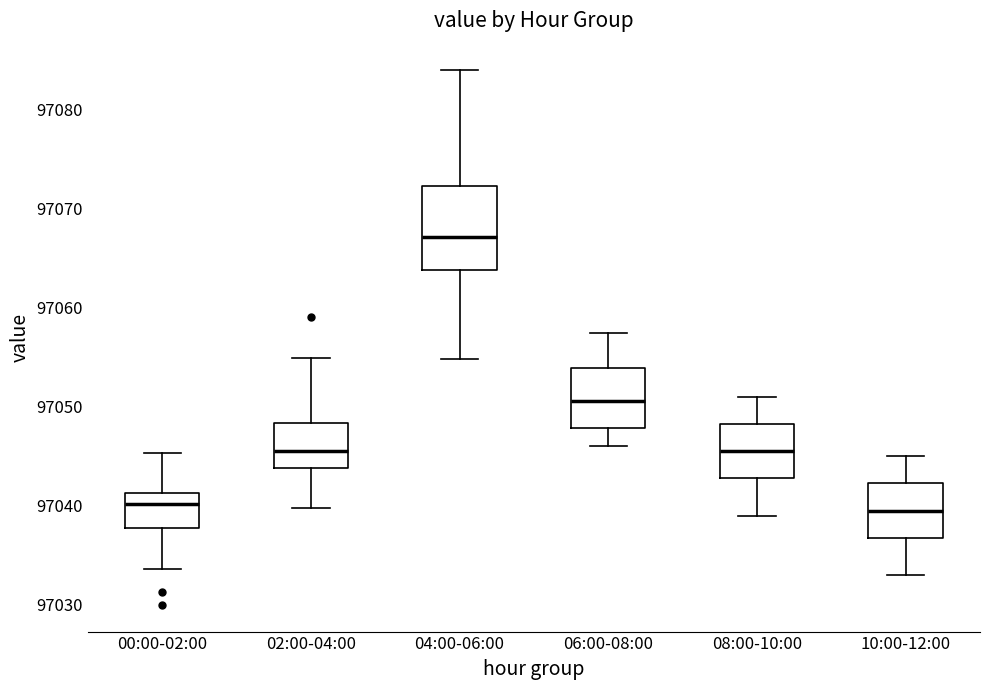

Reading left to right, read every box against the y-axis: the position of its median line, the range the box covers, and the ends of its whiskers. The values are not printed on the chart, so give them approximately, as read against the axis.

00:00-02:00: median 97040, box 97038 to 97041, whiskers 97034 to 97045
02:00-04:00: median 97046, box 97044 to 97048, whiskers 97040 to 97055
04:00-06:00: median 97067, box 97064 to 97072, whiskers 97055 to 97084
06:00-08:00: median 97051, box 97048 to 97054, whiskers 97046 to 97057
08:00-10:00: median 97046, box 97043 to 97048, whiskers 97039 to 97051
10:00-12:00: median 97040, box 97037 to 97042, whiskers 97033 to 97045